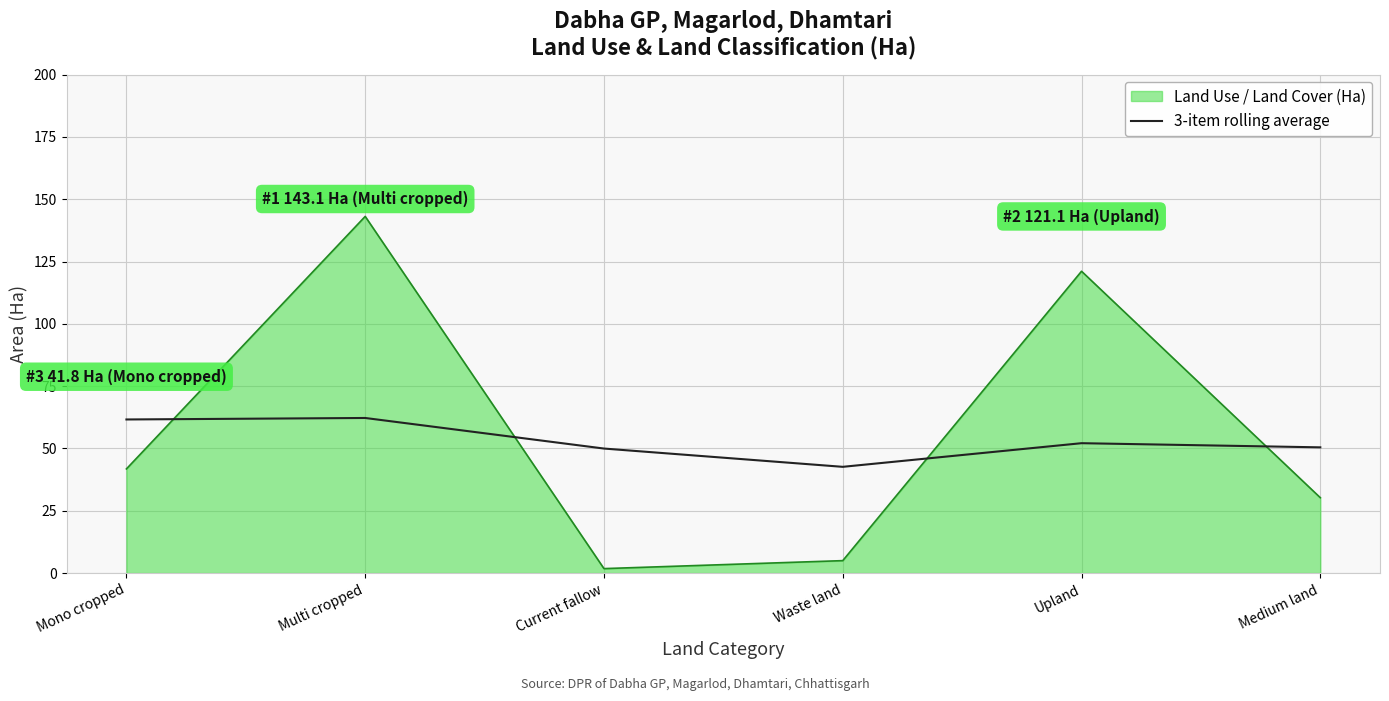

Which series has the widest spread of values?

Land Use / Land Cover (Ha)